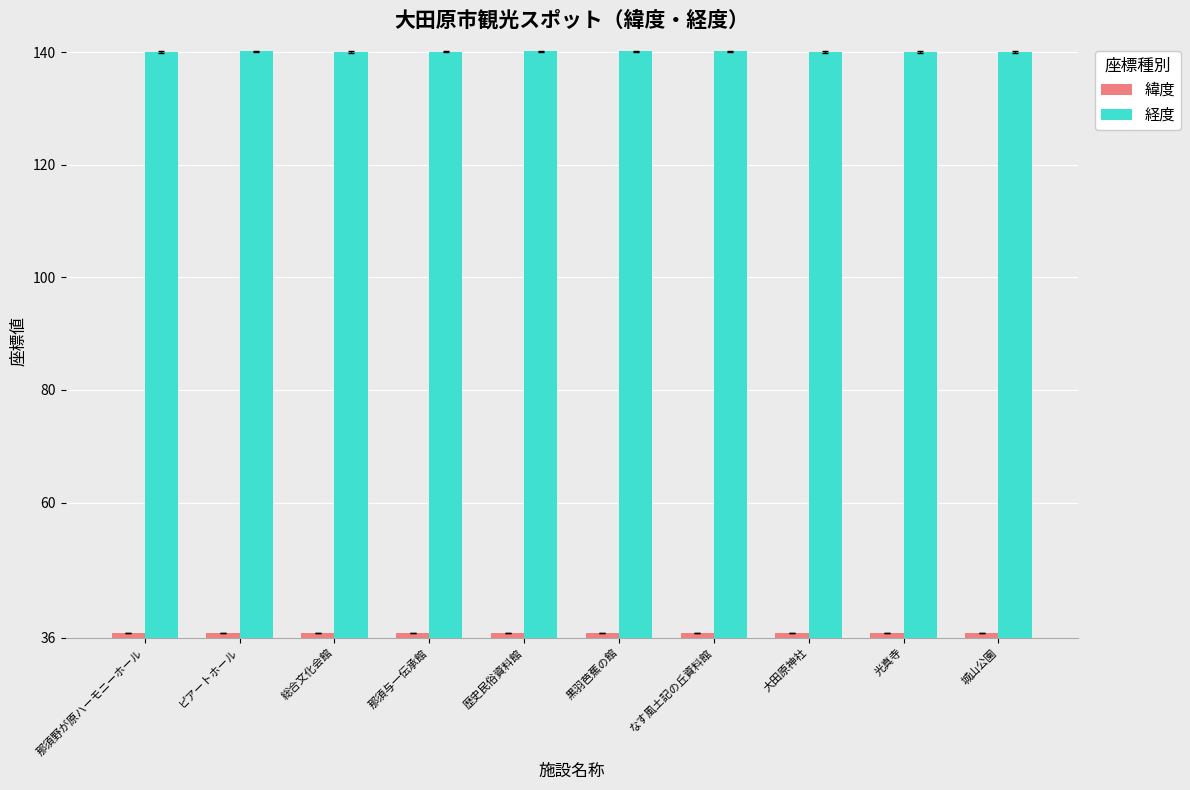

Which series has the largest total across all categories?

経度